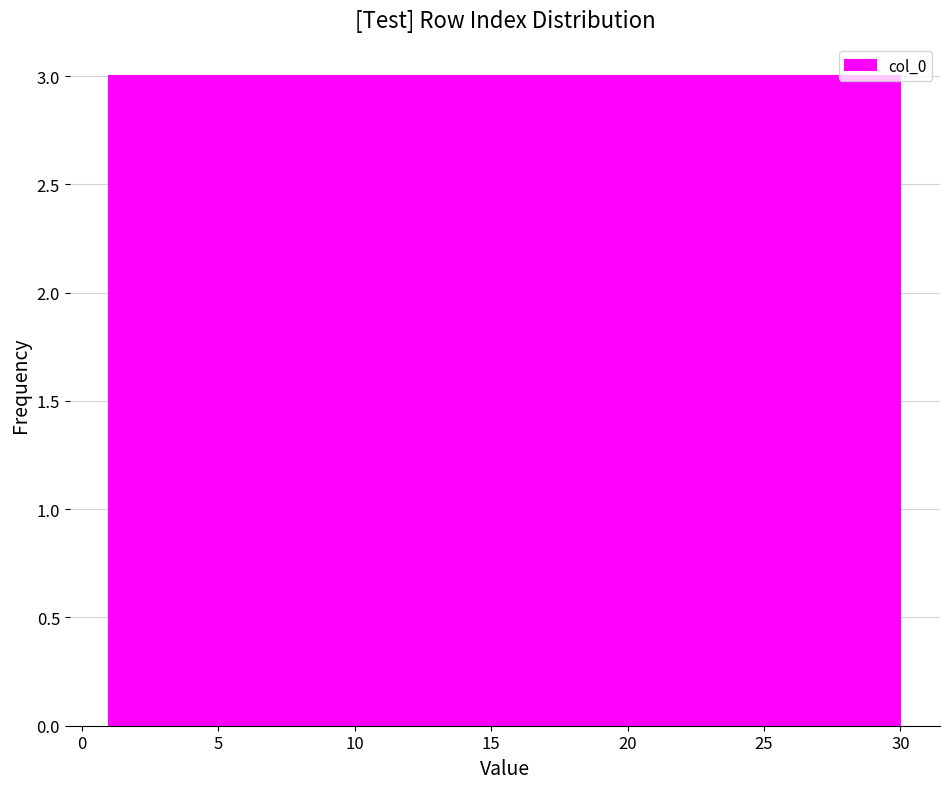

How tall is the bar that spans 18.4 to 21.3 on the x-axis? Neither the bar edges nor the heights are printed on the chart, so give them approximately, as read against the axes.

3